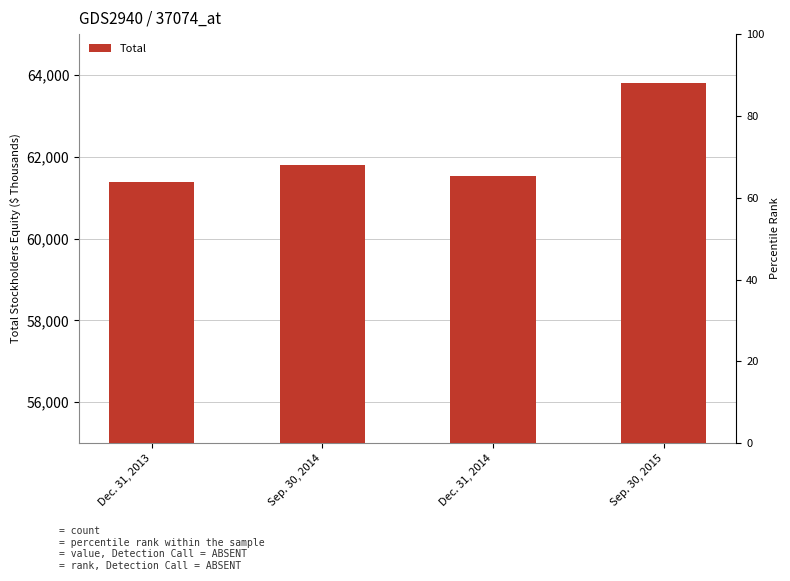

What is the value of the 4th bar from the left?

63815